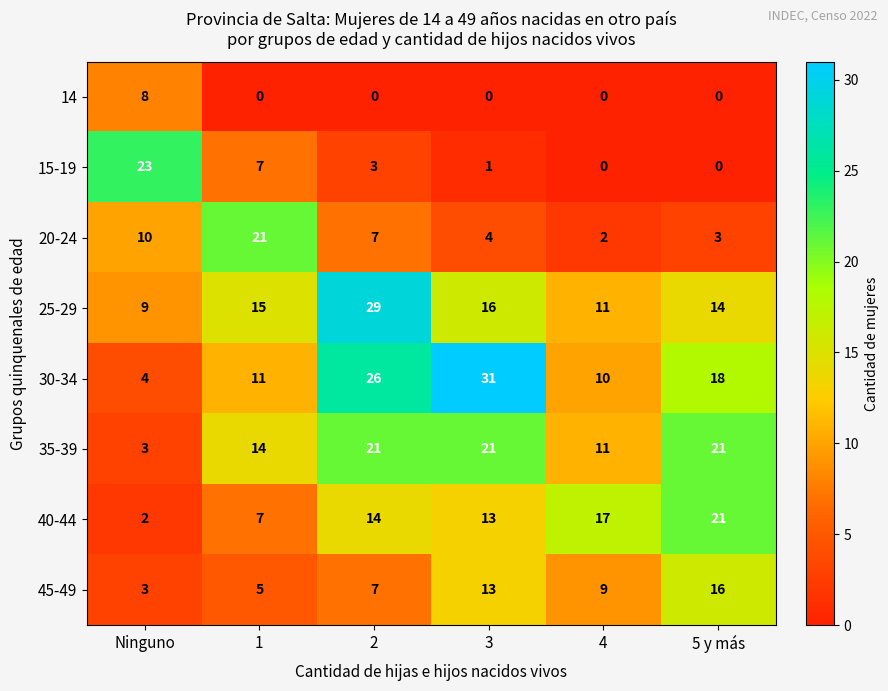

Is the value of 20-24 at Ninguno greater than the value of 45-49 at 2?

Yes